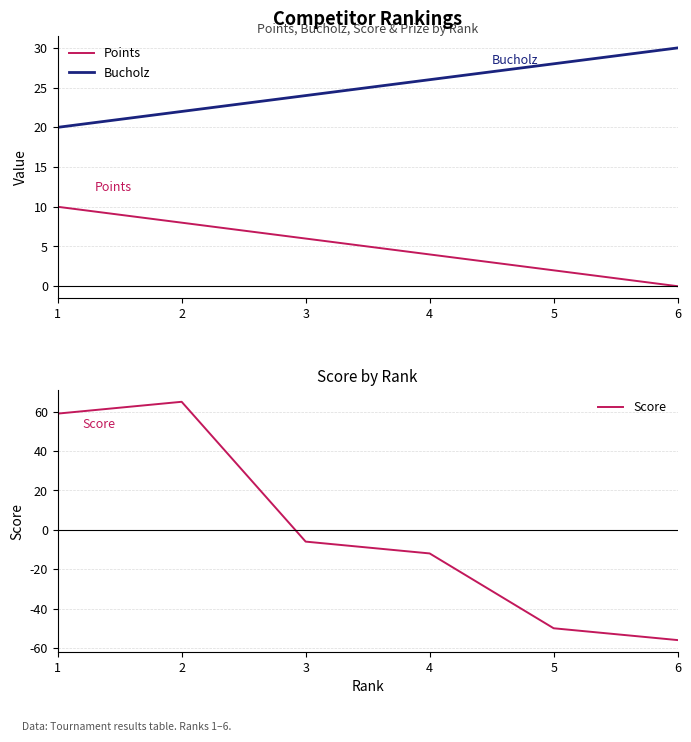

Reading left to right, list all the values displayed in this chart.

Points: 1=10	2=8	3=6	4=4	5=2	6=0
Bucholz: 1=20	2=22	3=24	4=26	5=28	6=30
Score: 1=59	2=65	3=-6	4=-12	5=-50	6=-56